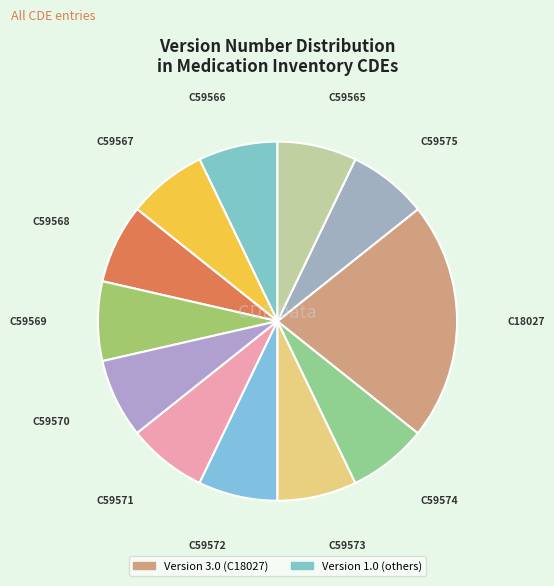

Which slice is the smallest?

C59566